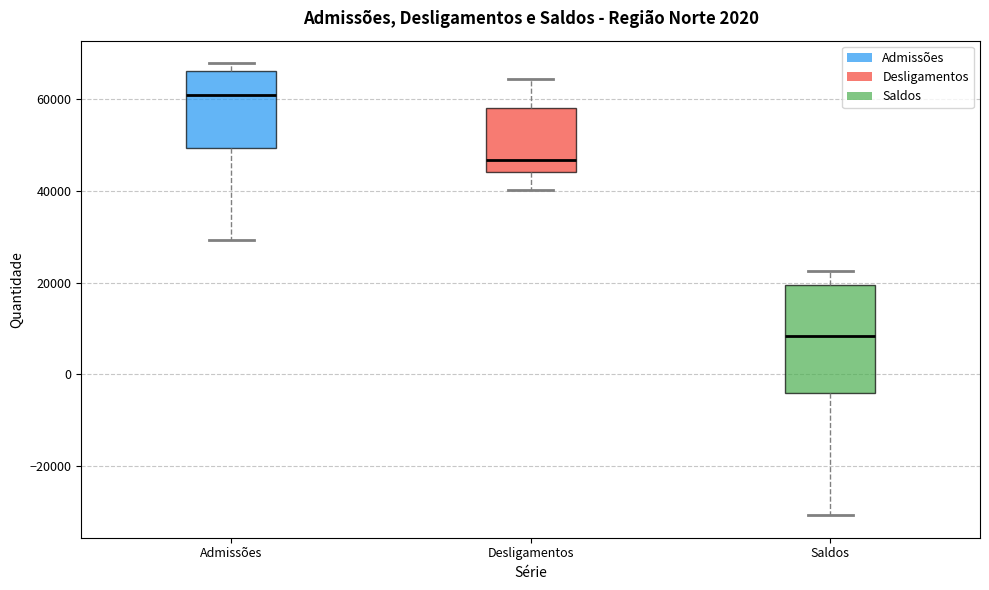

Which box's median line is the highest?

Admissões